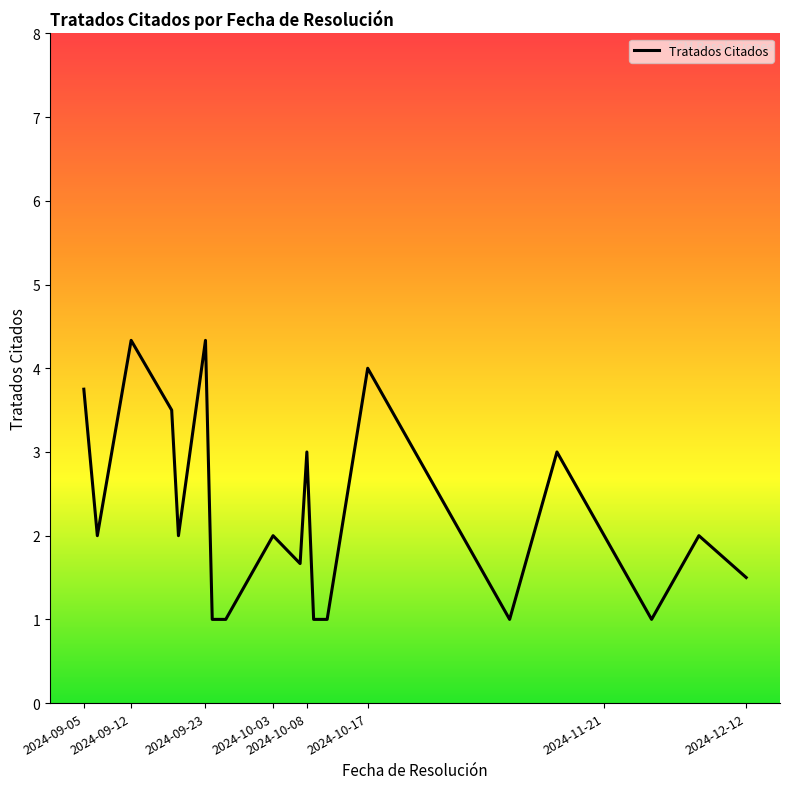

How many series are shown in this chart?

1